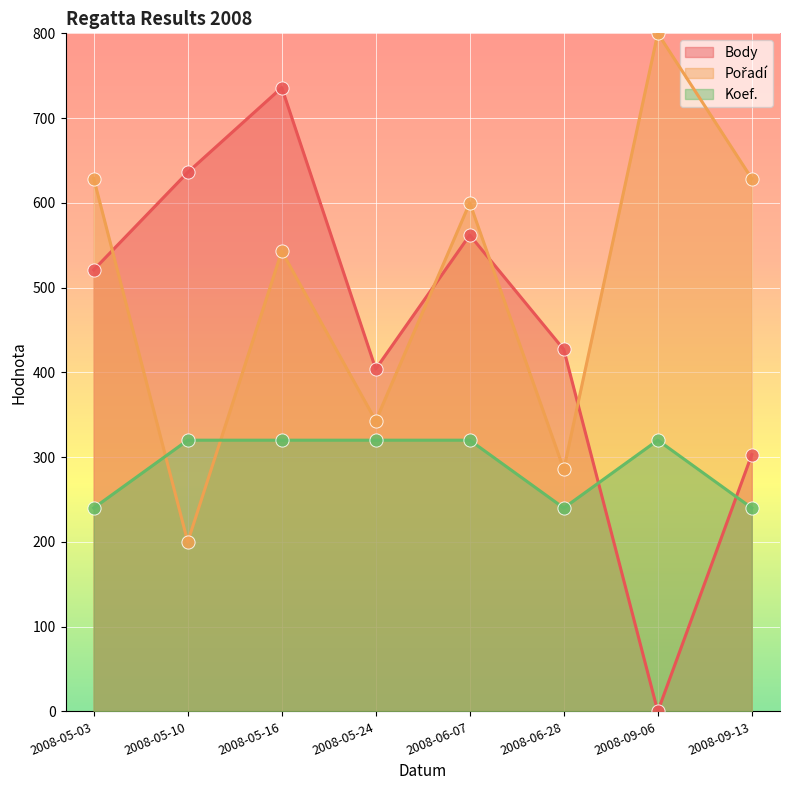

Which series reaches the minimum Y coordinate?

Body